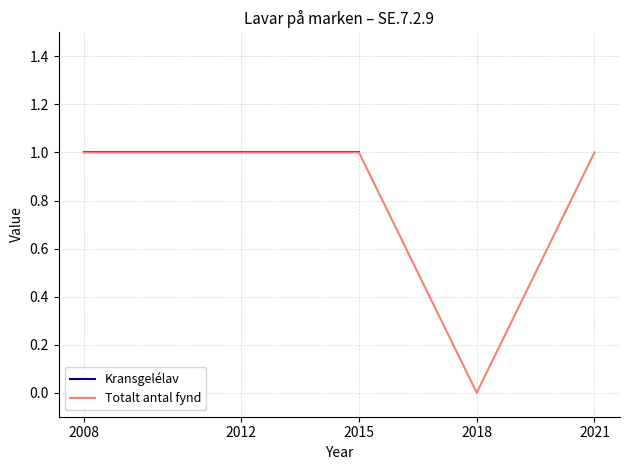

Reading left to right, transcribe all the data shown in this chart.

1	1	1	0	1